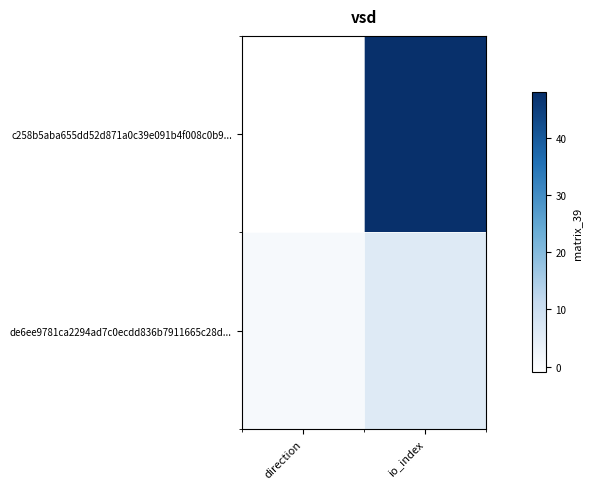

What is the difference between the highest and lowest values at direction?

2